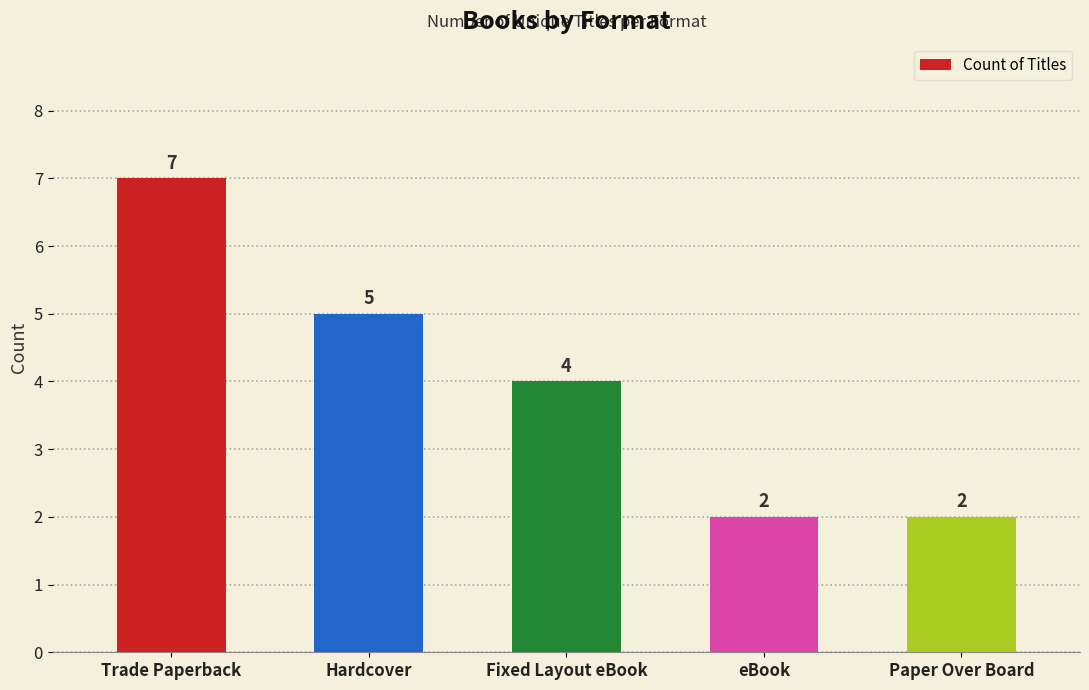

Which category has the highest value across all series?

Trade Paperback